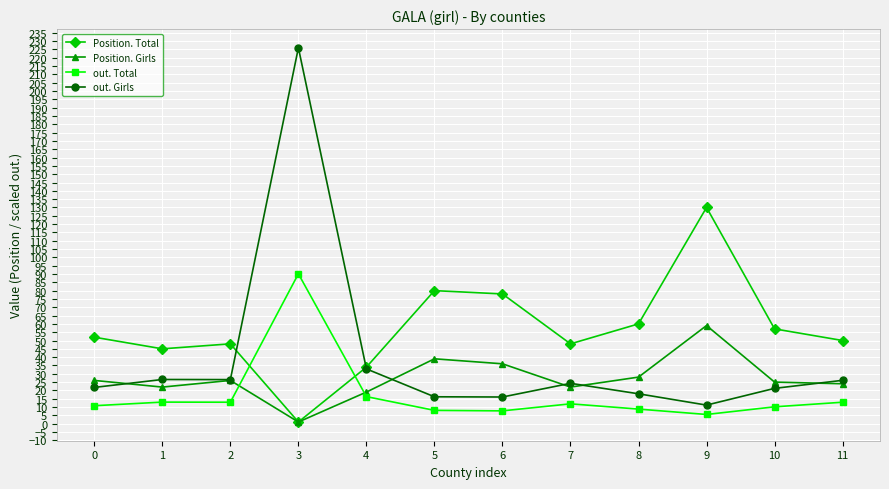

Where is Position. Girls nearest to the value 30?

8